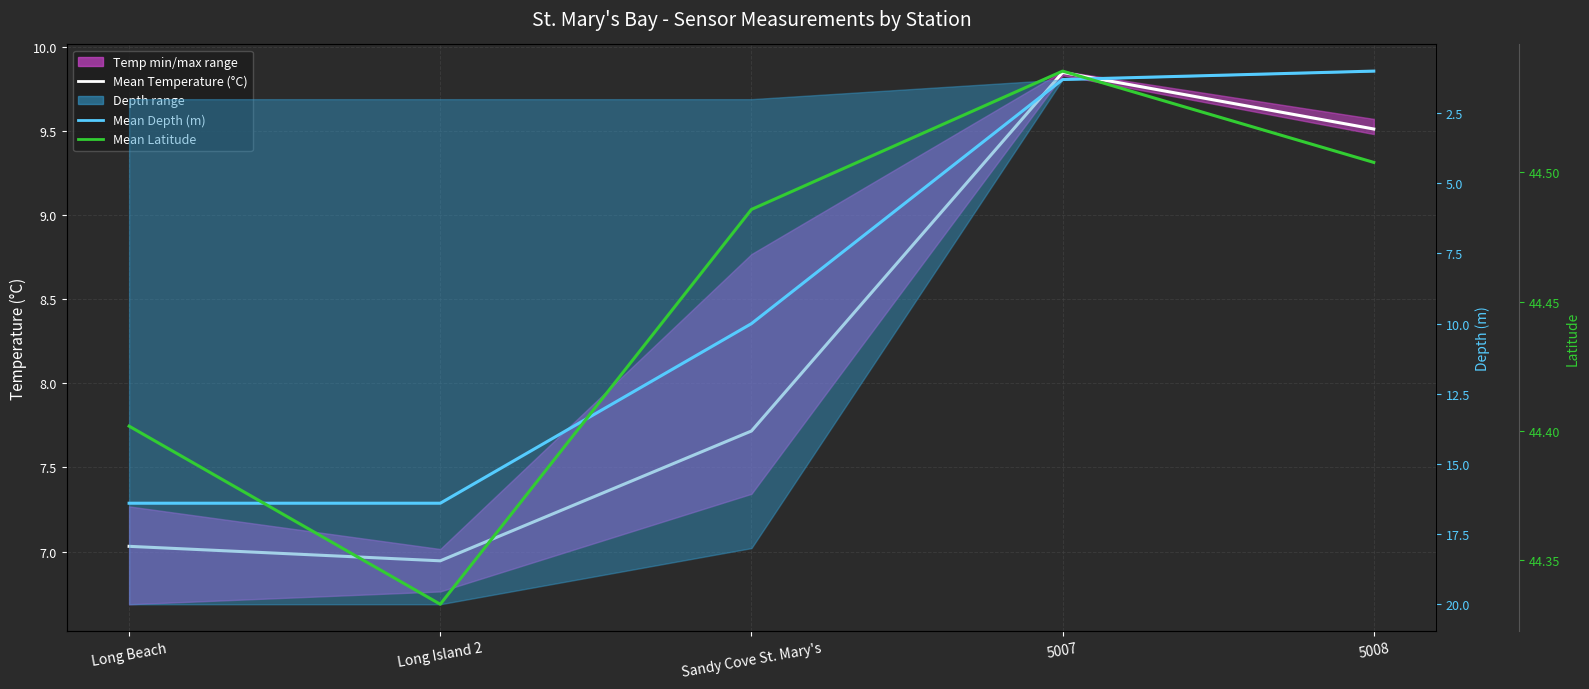

Which has a higher value, Long Beach or 5008?

5008